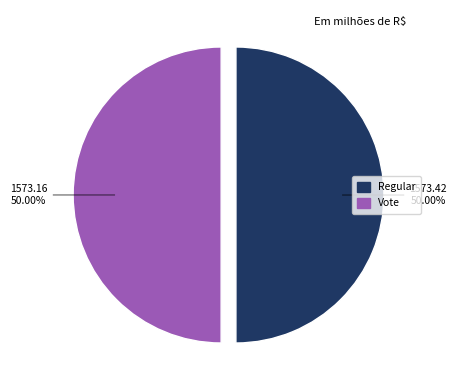

How many slices are in this pie chart?

2